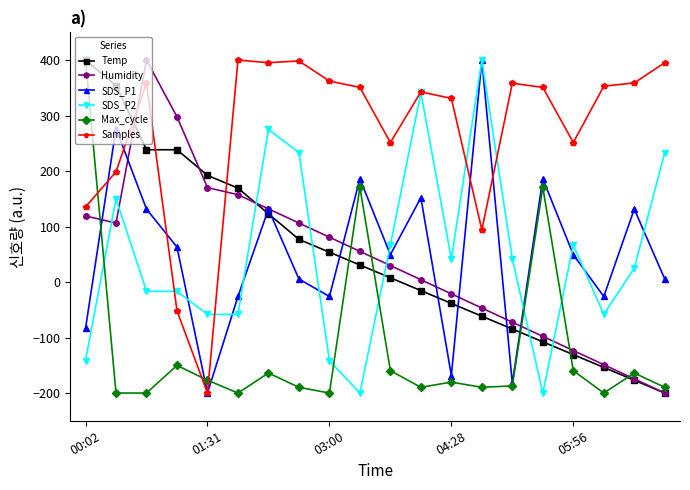

What is the highest value of the SDS_P1 series?

400.0